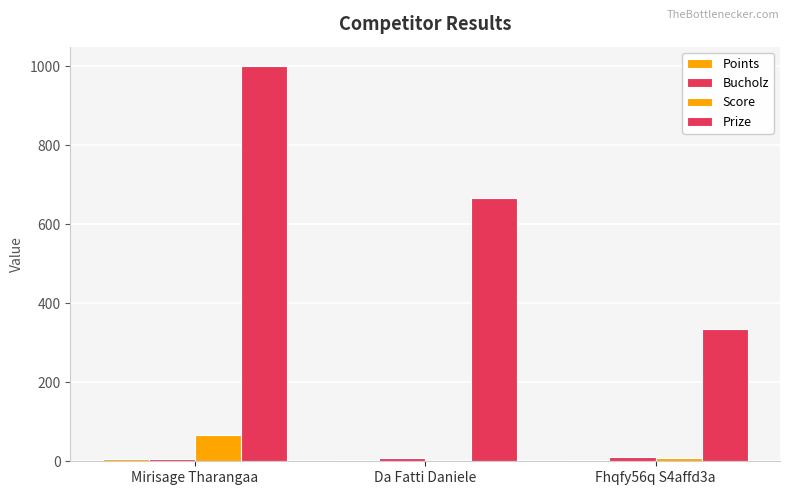

True or false: Score has a value of 89 at Mirisage Tharangaa.

False